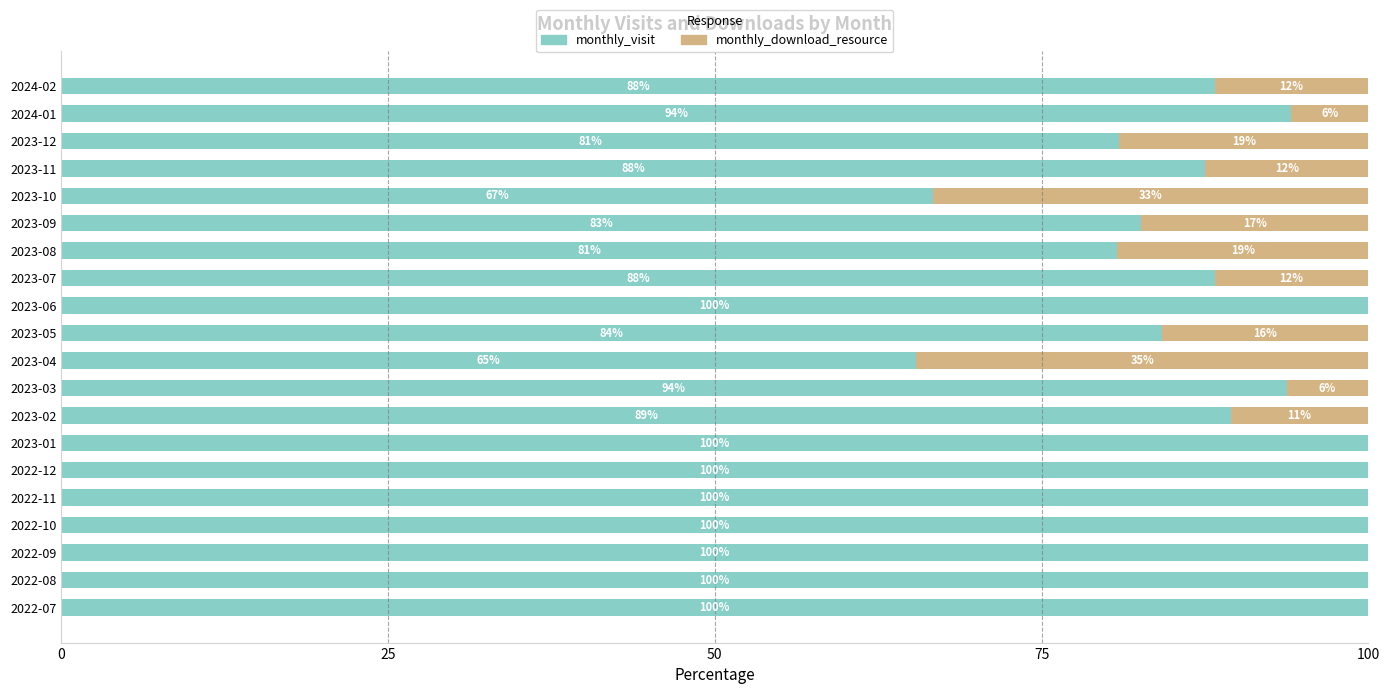

What is the highest value of the monthly_visit series?

100.0